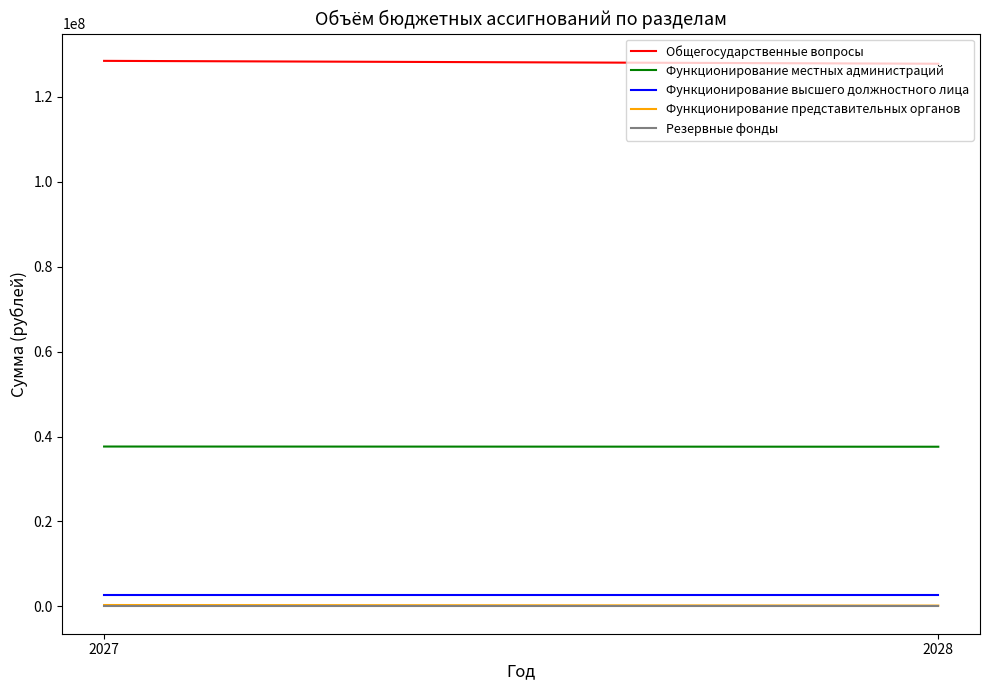

At which label is Функционирование высшего должностного лица closest to 2600000?

2027